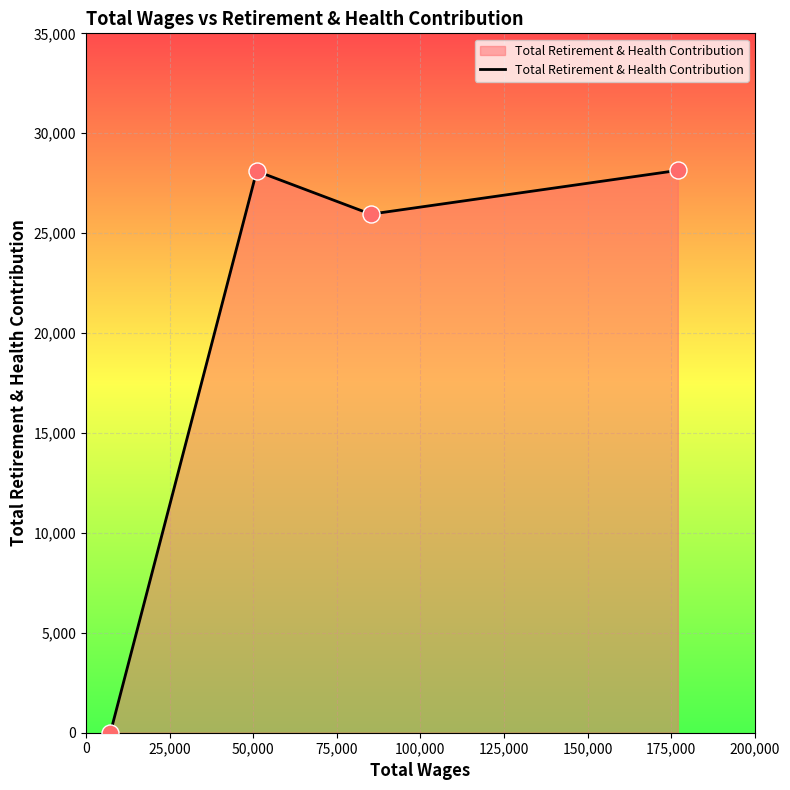

What is the sum of all values?

82194